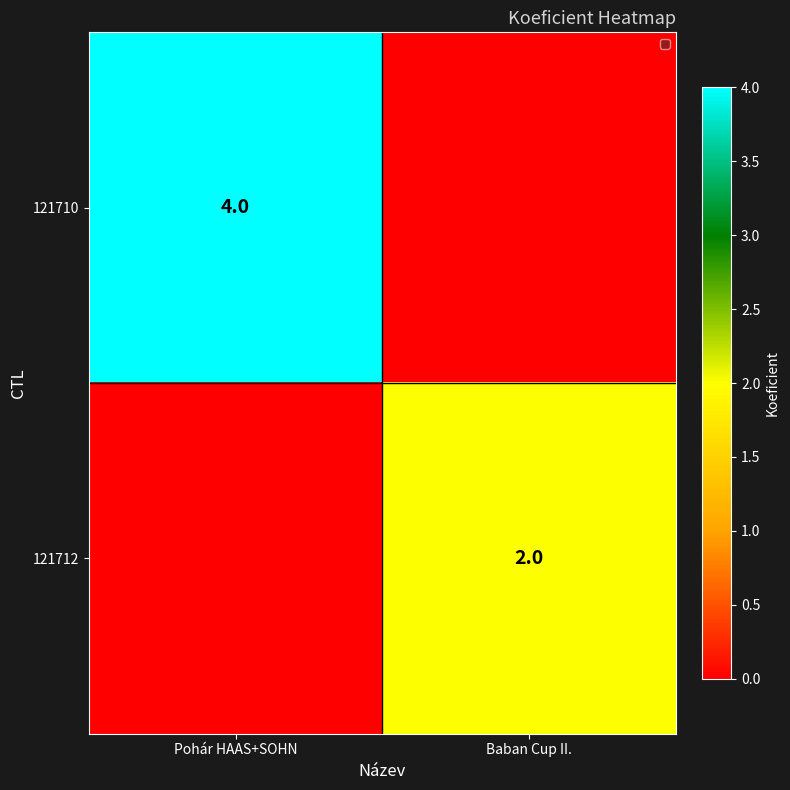

Rank the series by their maximum value, from lowest to highest.

121712, 121710